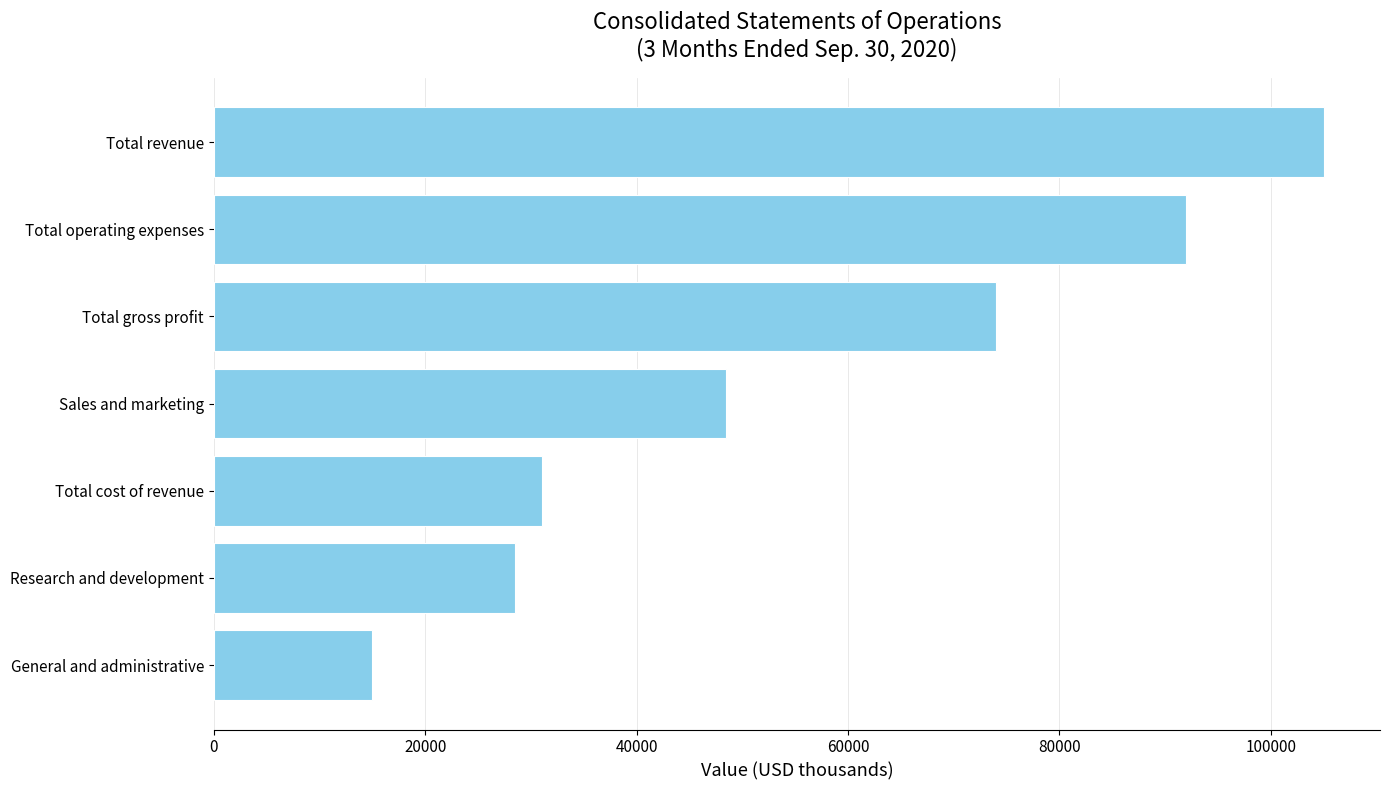

What is the greatest value displayed?

105075